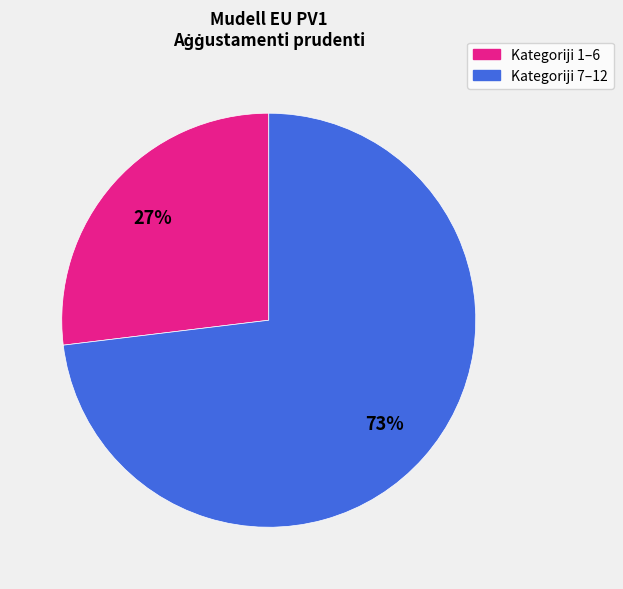

Which category has the smallest portion of the pie?

Kategoriji 1–6